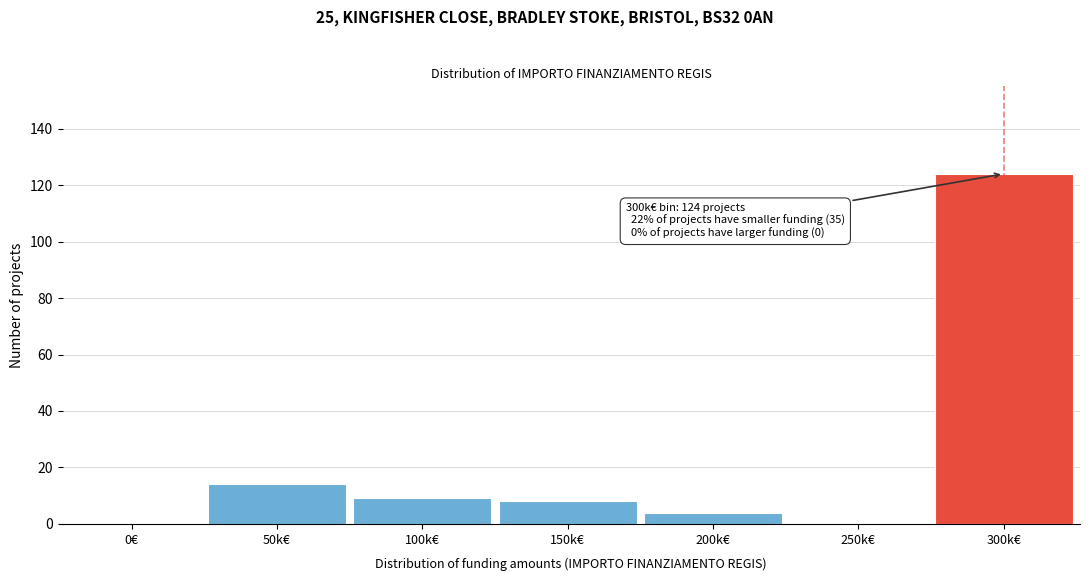

What is the sum of all values?

159